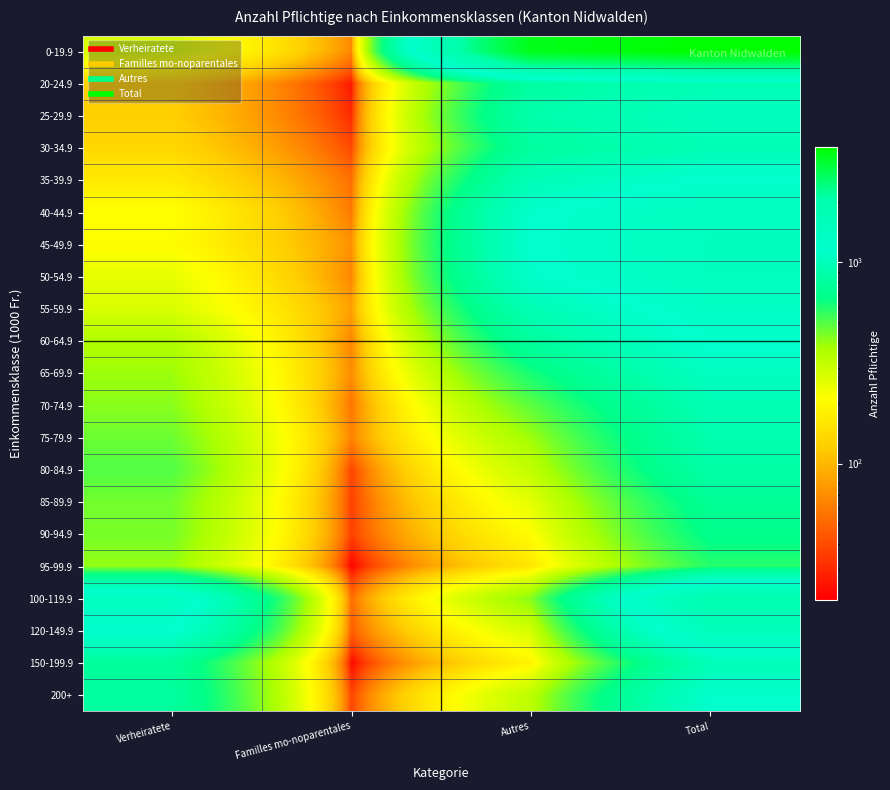

Reading left to right, list all the values displayed in this chart.

0-19.9: Verheiratete=271	Familles mo-noparentales=67	Autres=3408	Total=3746
20-24.9: Verheiratete=123	Familles mo-noparentales=26	Autres=825	Total=974
25-29.9: Verheiratete=123	Familles mo-noparentales=30	Autres=894	Total=1047
30-34.9: Verheiratete=137	Familles mo-noparentales=39	Autres=799	Total=975
35-39.9: Verheiratete=166	Familles mo-noparentales=54	Autres=984	Total=1204
40-44.9: Verheiratete=214	Familles mo-noparentales=59	Autres=1162	Total=1435
45-49.9: Verheiratete=206	Familles mo-noparentales=72	Autres=1185	Total=1463
50-54.9: Verheiratete=247	Familles mo-noparentales=65	Autres=1146	Total=1458
55-59.9: Verheiratete=274	Familles mo-noparentales=82	Autres=964	Total=1320
60-64.9: Verheiratete=356	Familles mo-noparentales=65	Autres=793	Total=1214
65-69.9: Verheiratete=391	Familles mo-noparentales=69	Autres=619	Total=1079
70-74.9: Verheiratete=419	Familles mo-noparentales=56	Autres=487	Total=962
75-79.9: Verheiratete=461	Familles mo-noparentales=64	Autres=388	Total=913
80-84.9: Verheiratete=505	Familles mo-noparentales=37	Autres=320	Total=862
85-89.9: Verheiratete=450	Familles mo-noparentales=36	Autres=253	Total=739
90-94.9: Verheiratete=445	Familles mo-noparentales=36	Autres=207	Total=688
95-99.9: Verheiratete=403	Familles mo-noparentales=21	Autres=160	Total=584
100-119.9: Verheiratete=1387	Familles mo-noparentales=53	Autres=422	Total=1862
120-149.9: Verheiratete=1214	Familles mo-noparentales=46	Autres=284	Total=1544
150-199.9: Verheiratete=775	Familles mo-noparentales=22	Autres=186	Total=983
200+: Verheiratete=804	Familles mo-noparentales=37	Autres=332	Total=1173